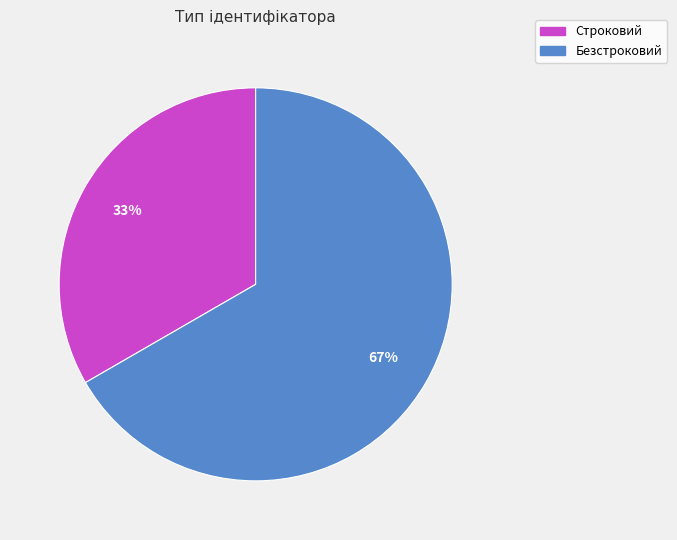

Combined, do Безстроковий and Строковий account for over 50%?

Yes